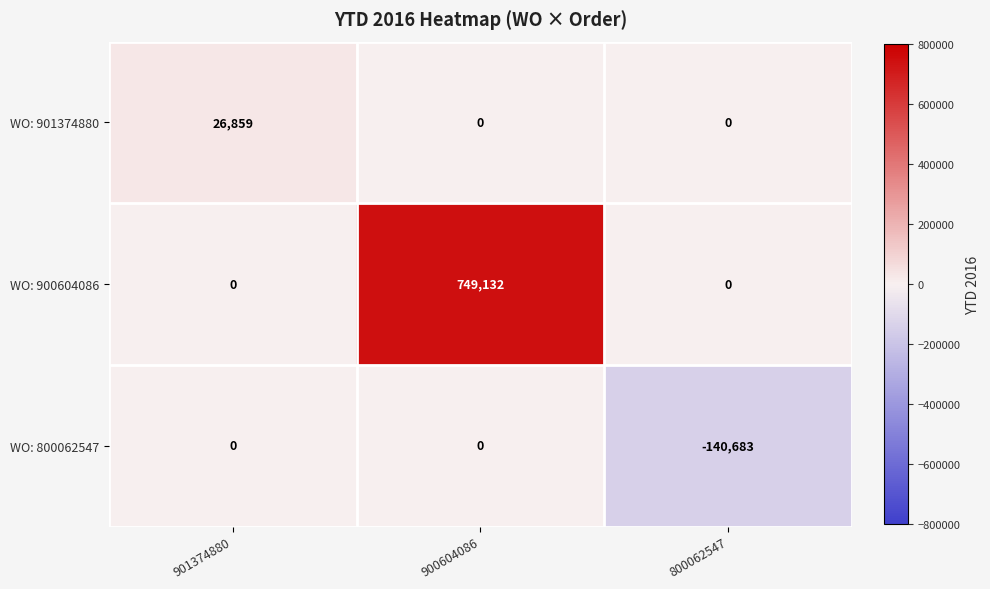

At how many categories does at least one series exceed 425155?

1